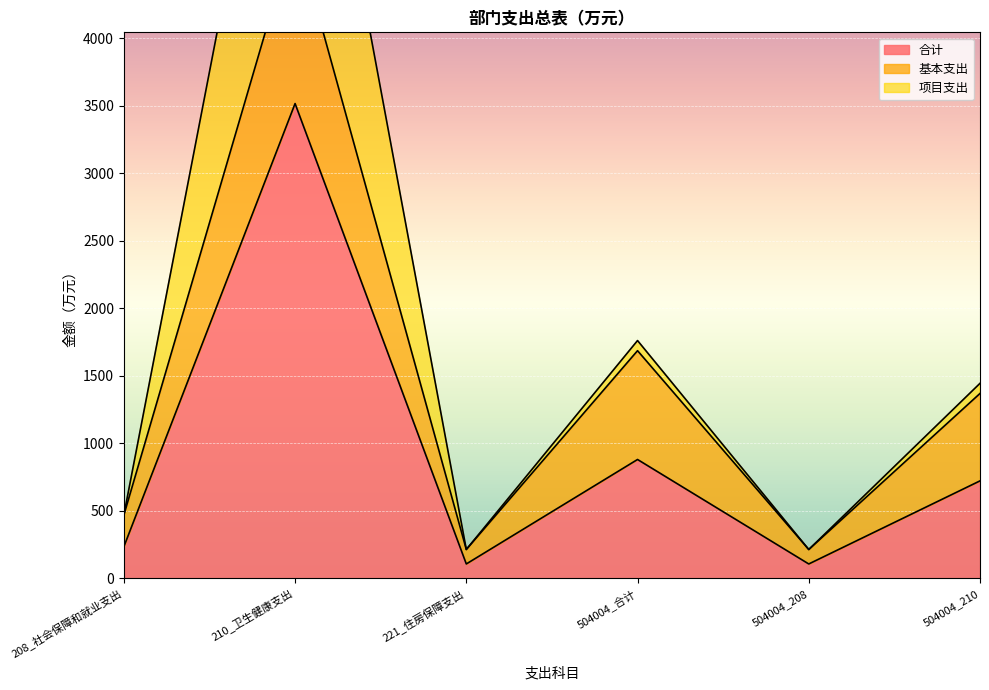

Which series has the widest spread of values?

合计